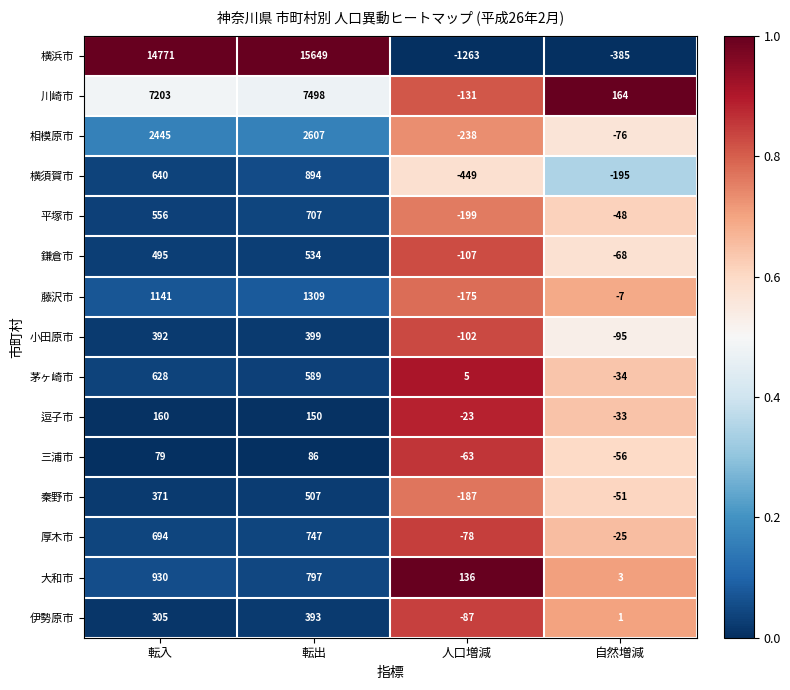

What is the sum of the 横浜市 values at 転入 and 転出?

30420